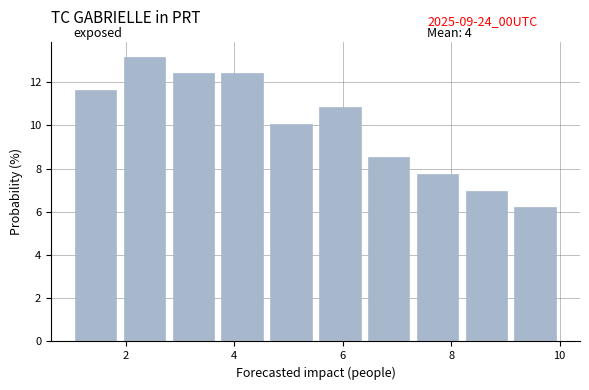

Reading left to right, transcribe this chart: for each bar, give the range it covers on the x-axis and its height. Neither the bar edges nor the heights are printed on the chart, so give them approximately, as read against the axes.

1.0 to 1.9: 11.6
1.9 to 2.8: 13.2
2.8 to 3.7: 12.4
3.7 to 4.6: 12.4
4.6 to 5.5: 10.0
5.5 to 6.4: 10.8
6.4 to 7.3: 8.6
7.3 to 8.2: 7.8
8.2 to 9.1: 7.0
9.1 to 10.0: 6.2